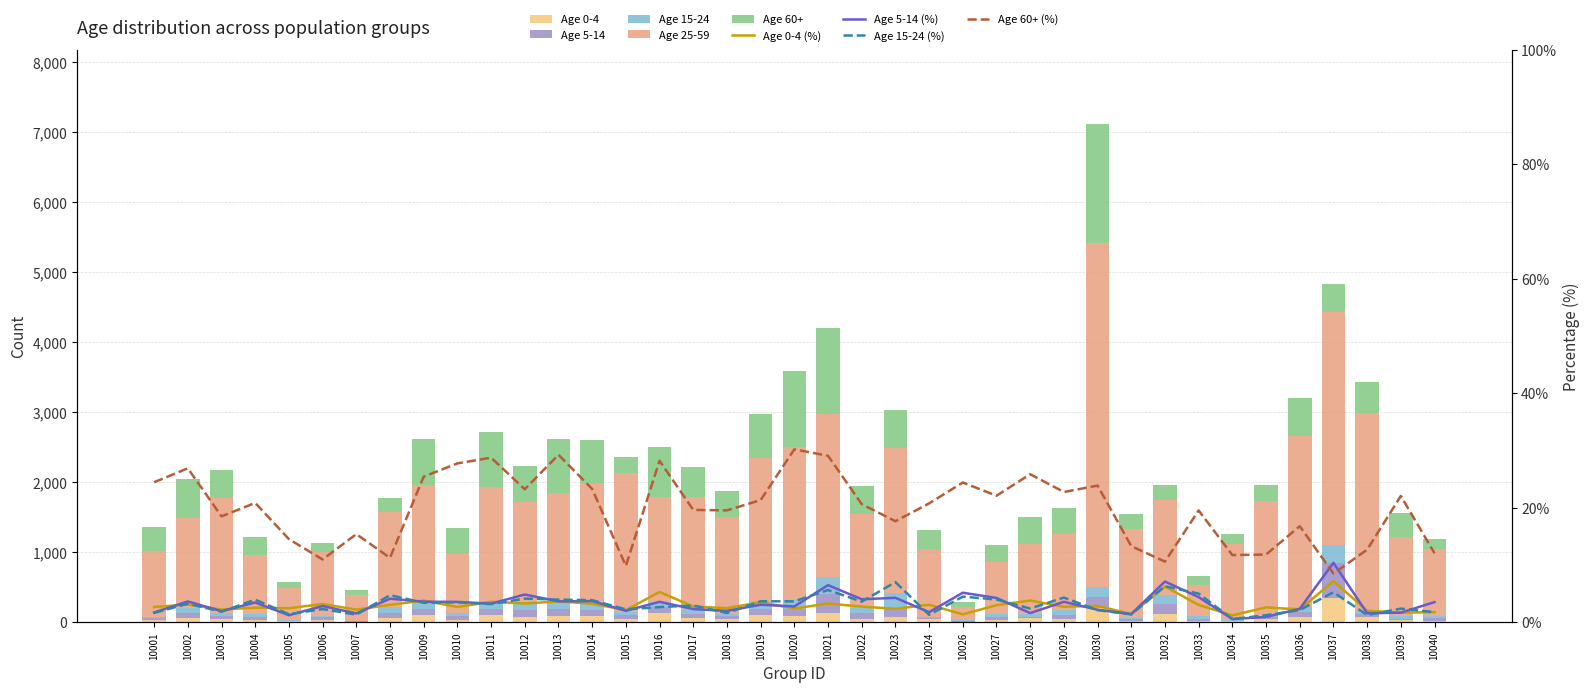

Is the value of Age 0-4 at 10006 greater than the value of Age 15-24 at 10026?

Yes